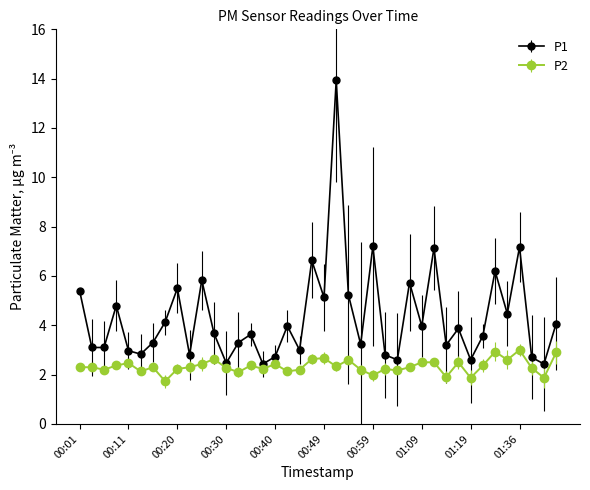

List the series in order of their peak value, highest first.

P1, P2